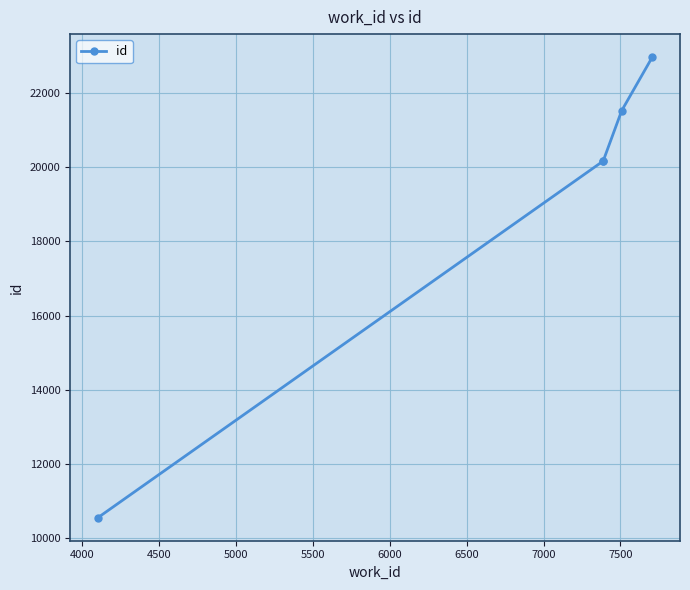

The chart shows a value of 6678 at 3500. True or false?

False